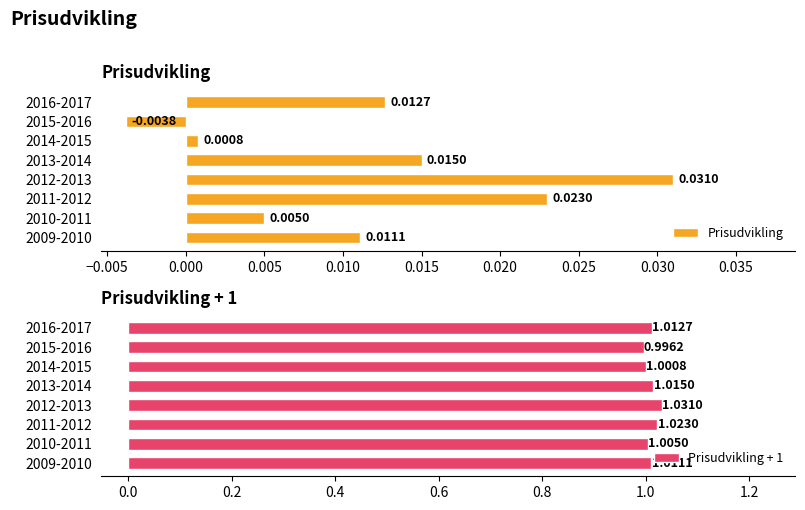

At which label does Prisudvikling + 1 reach its minimum?

2015-2016